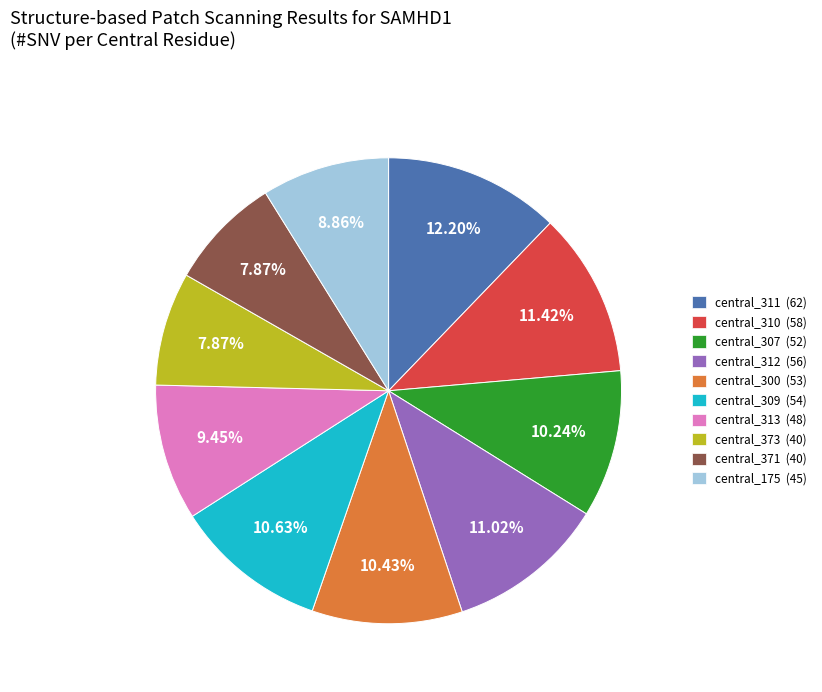

Is the sum of central_371 (40) and central_175 (45) greater than half?

No